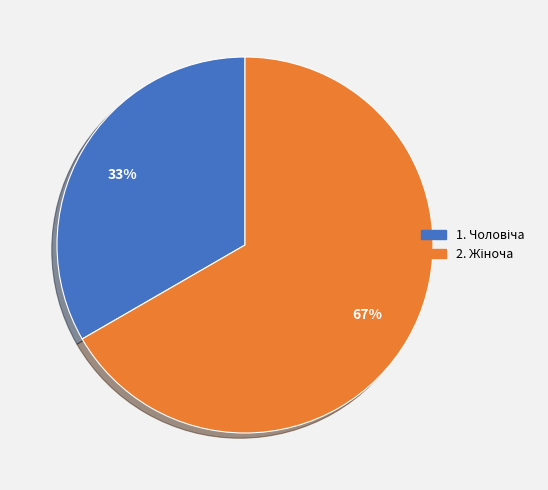

To the nearest percent, what is the average slice percentage?

50%